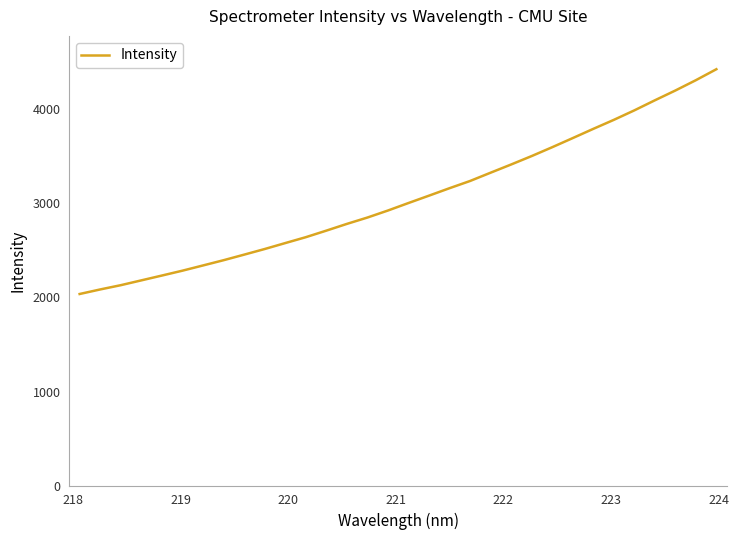

What is the difference between the maximum and second lowest values?

2337.4